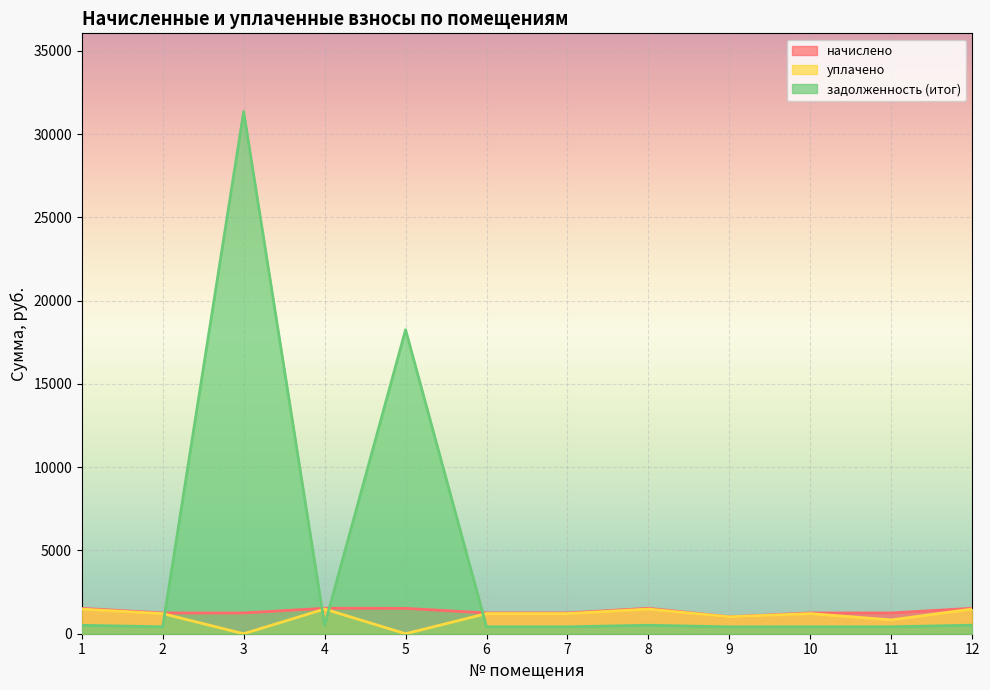

How many data points does each series have?

12